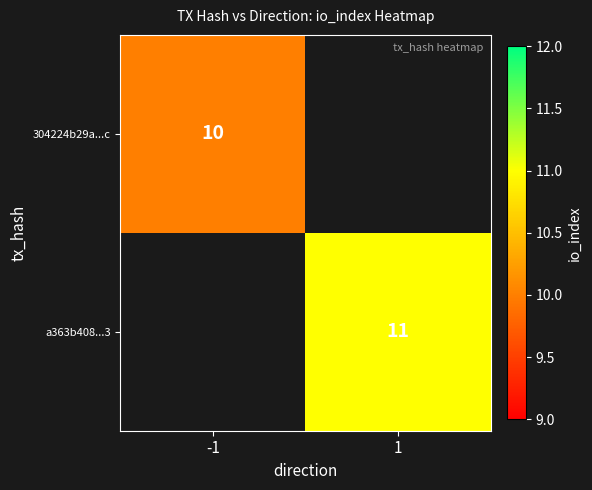

Between 1 and -1, which is larger?

-1